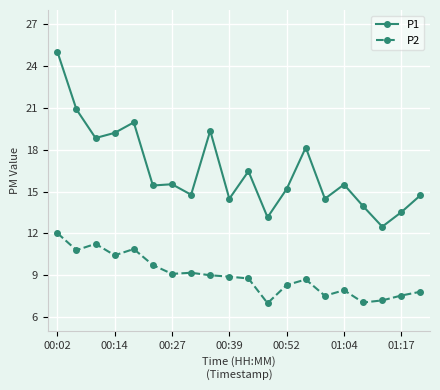

Which series has the largest total across all categories?

P1